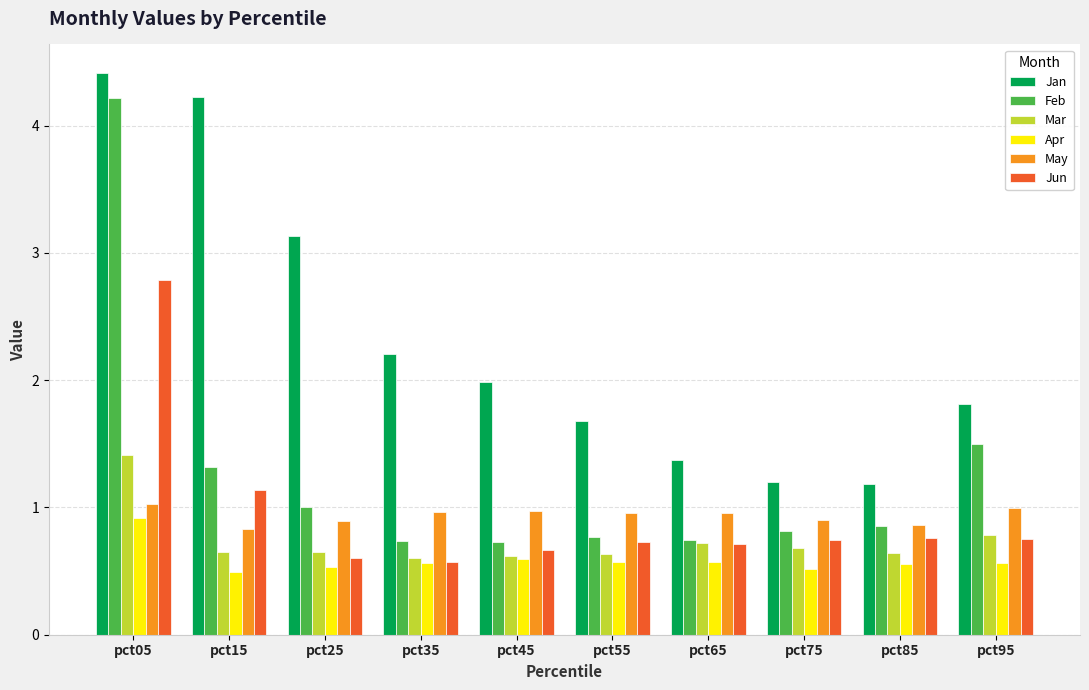

Which category has the highest value in the Apr series?

pct05